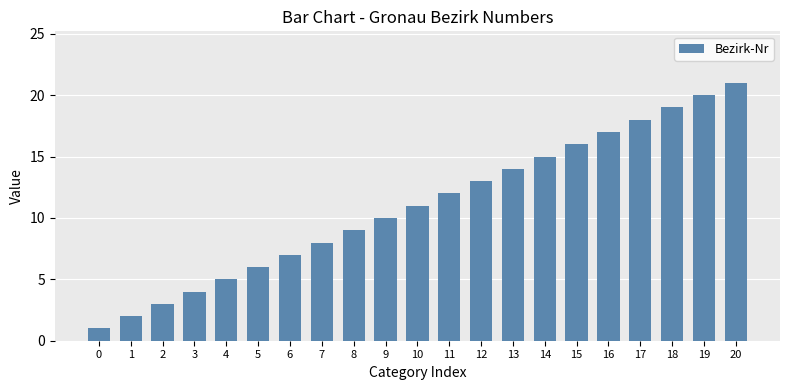

Which category has the highest value across all series?

20